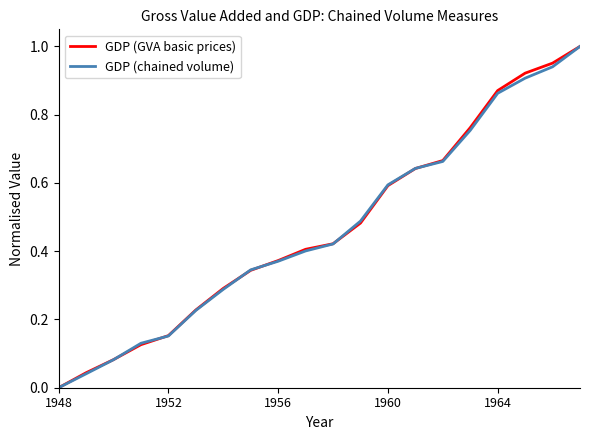

Which category has the lowest value in the GDP (chained volume) series?

1948